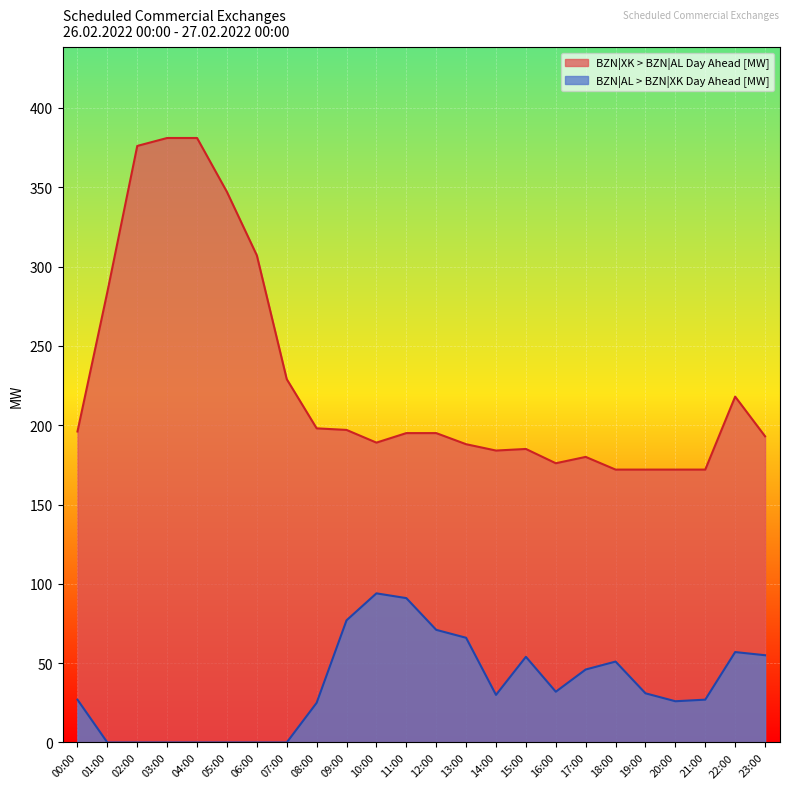

What is the difference between the second highest and minimum values in the BZN|XK > BZN|AL Day Ahead [MW] series?

209